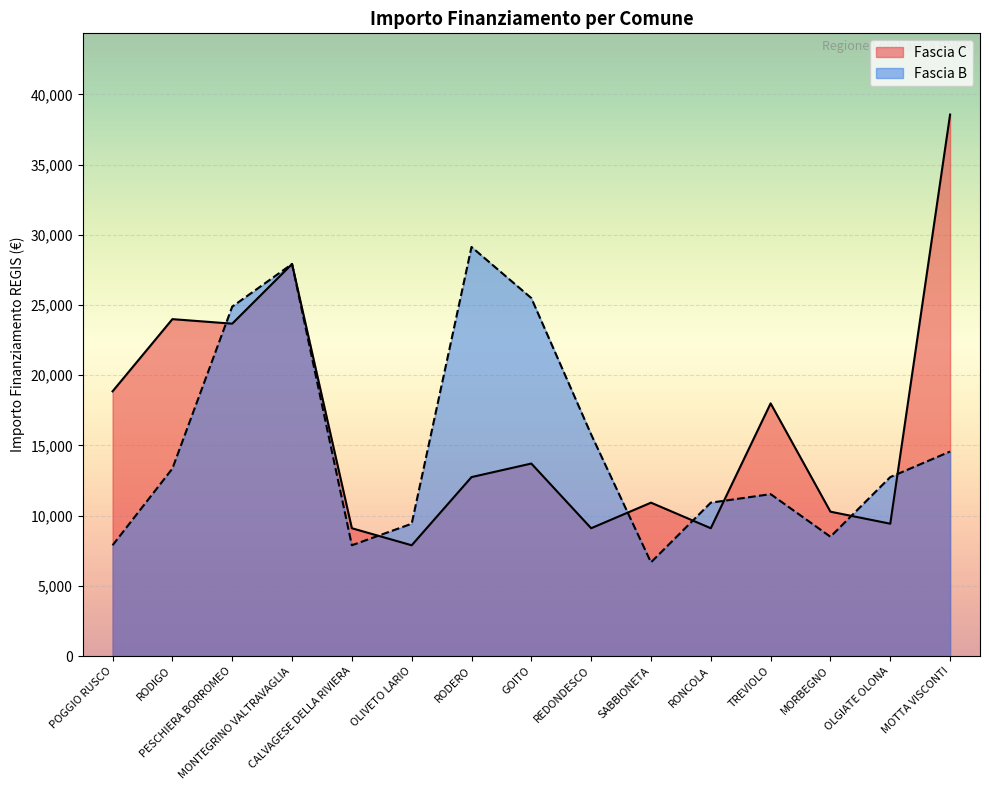

What is the spread (max minus min) of values at TREVIOLO?

6464